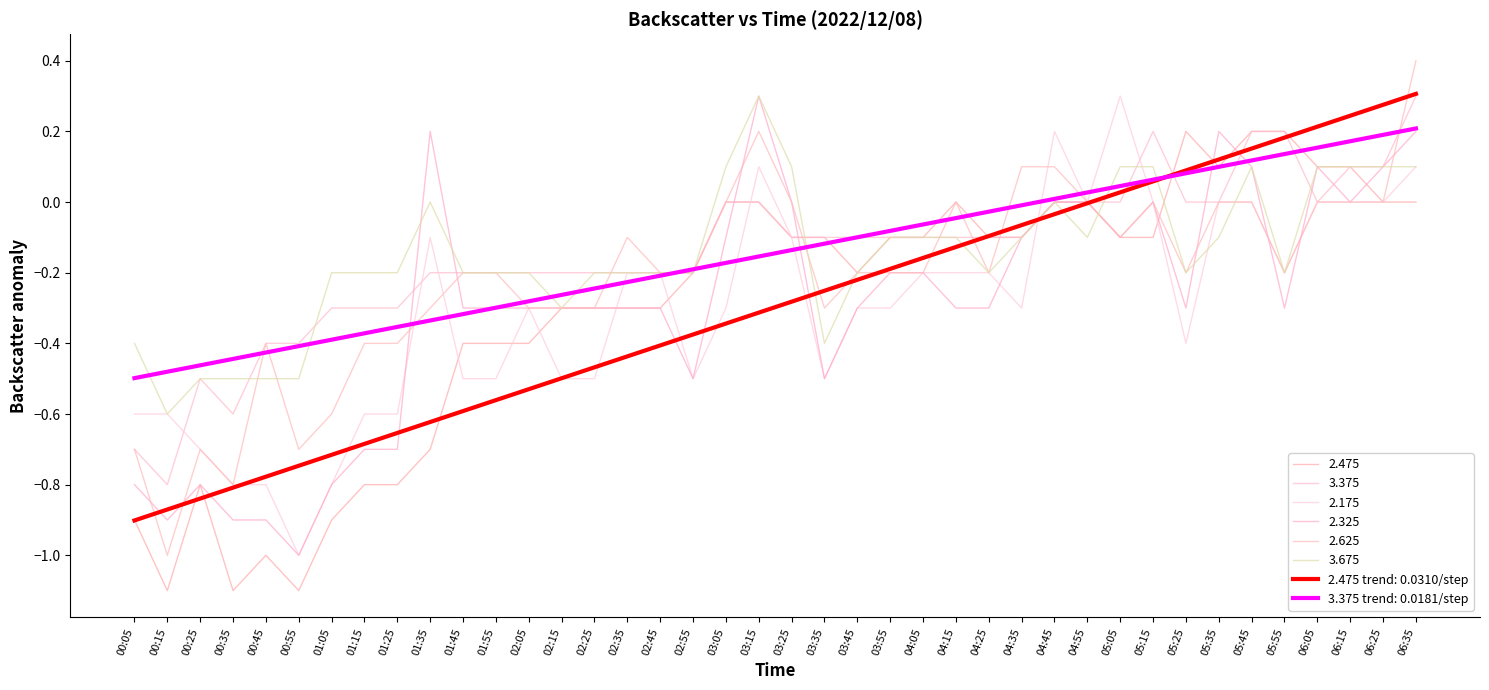

What is the smallest value displayed?

-1.1